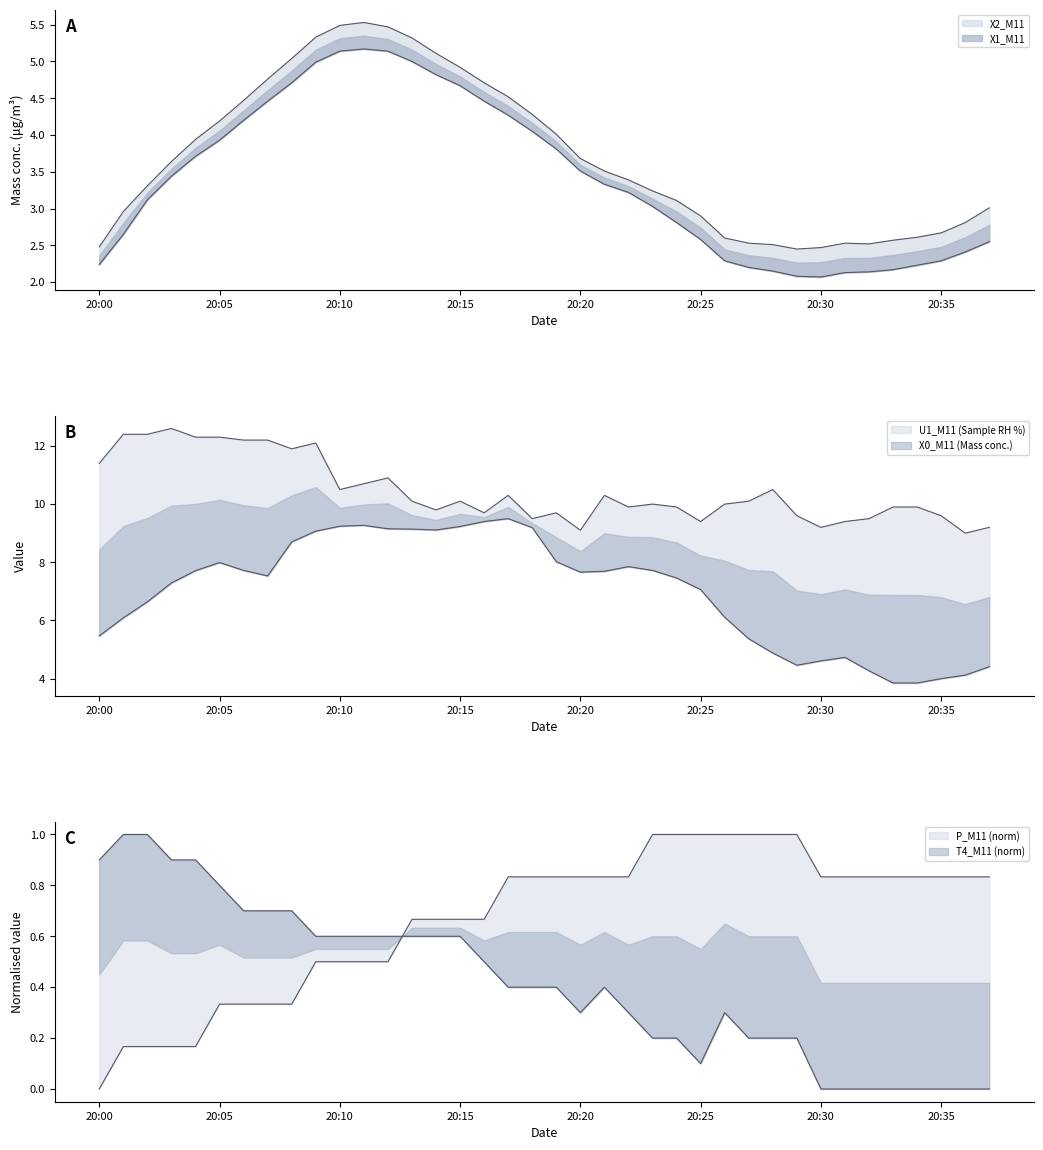

How many data points in X0_M11 are less than 7?

15